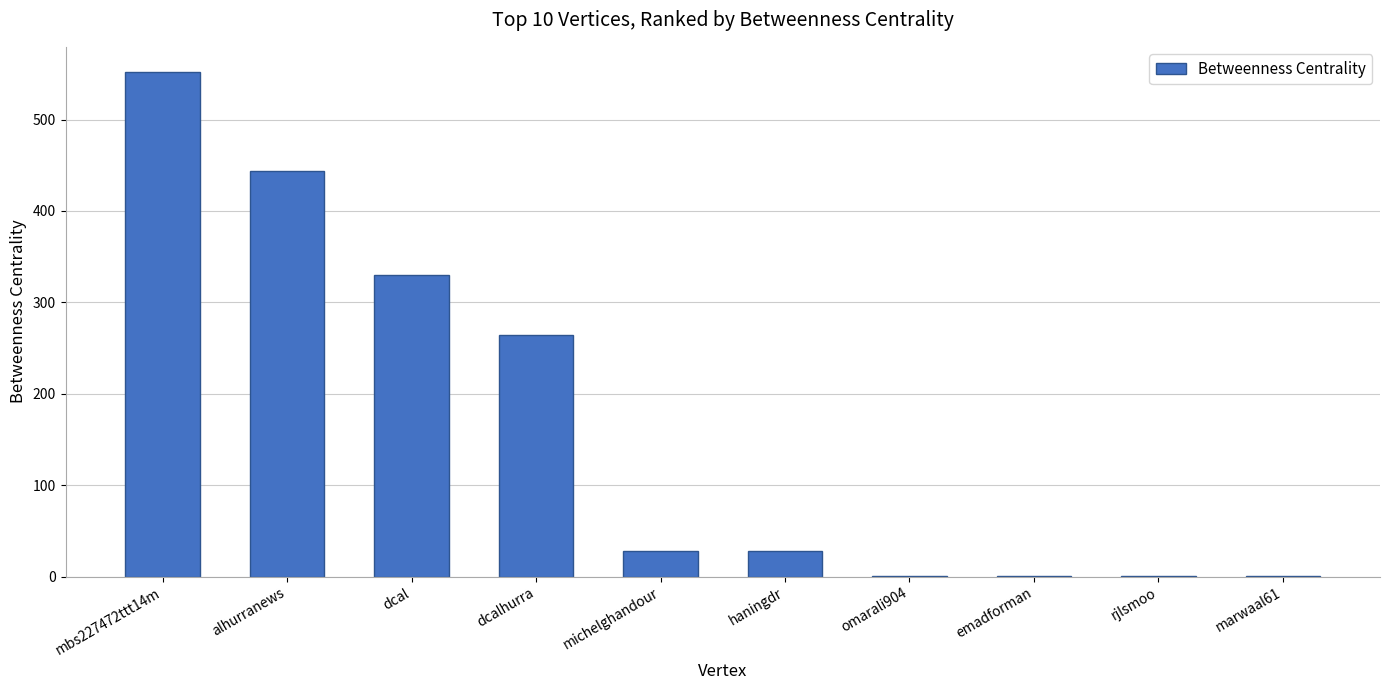

Is it true that the value at dcal is 78.5?

False